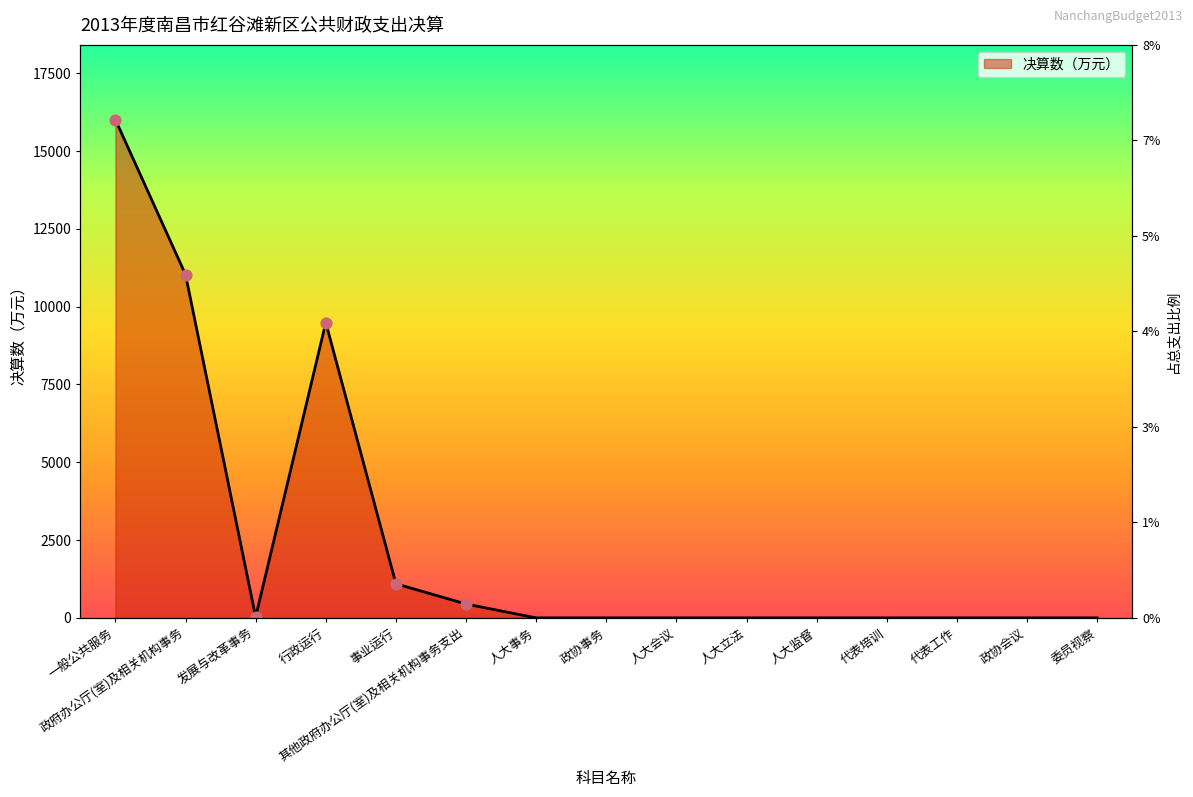

What is the change in value from 政府办公厅(室)及相关机构事务 to 人大会议?

-11032